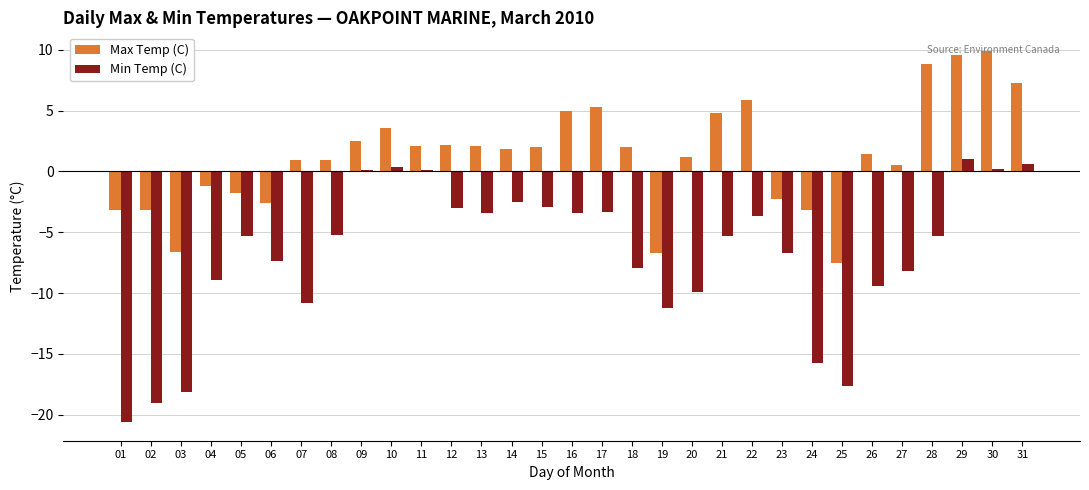

Between 24 and 29, which series saw the biggest shift?

Min Temp (C)